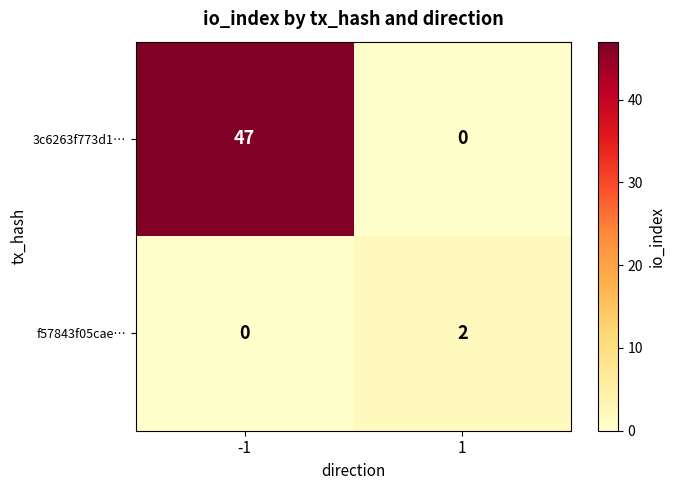

Which series has the largest range (max minus min)?

3c6263f773d1…